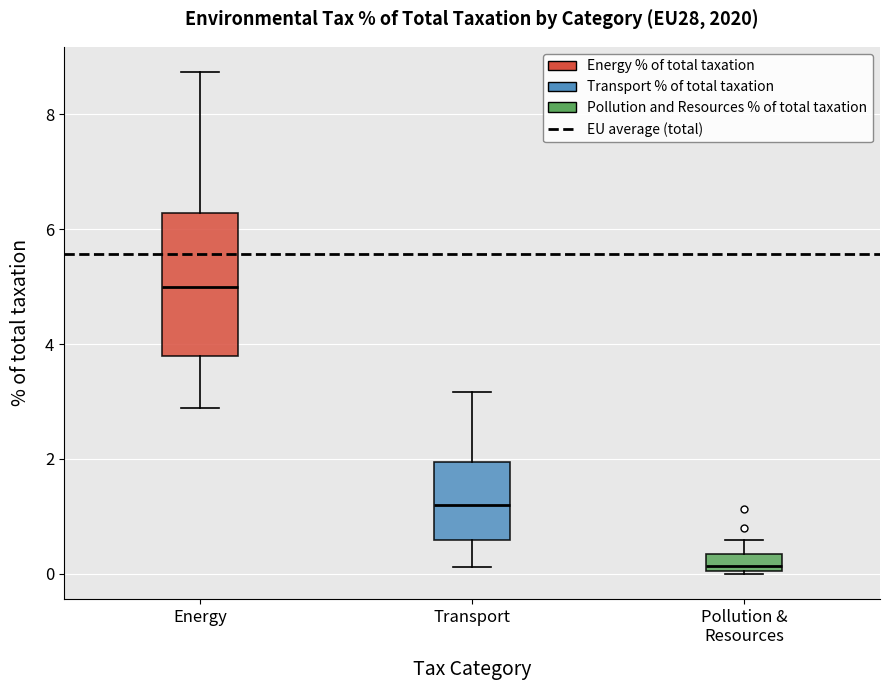

Where is the lower edge of the box for Energy on the y-axis? The values are not printed on the chart, so give them approximately, as read against the axis.

3.8